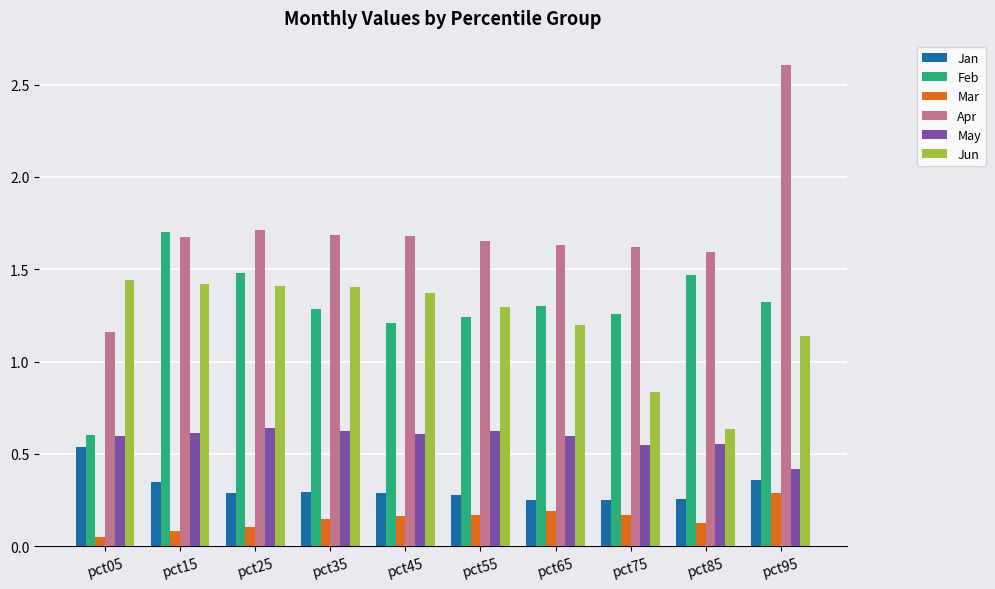

At how many categories does at least one series exceed 0?

10